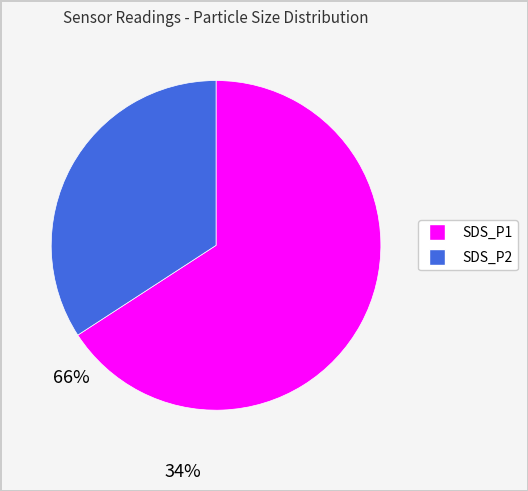

Which category has the smallest portion of the pie?

SDS_P2